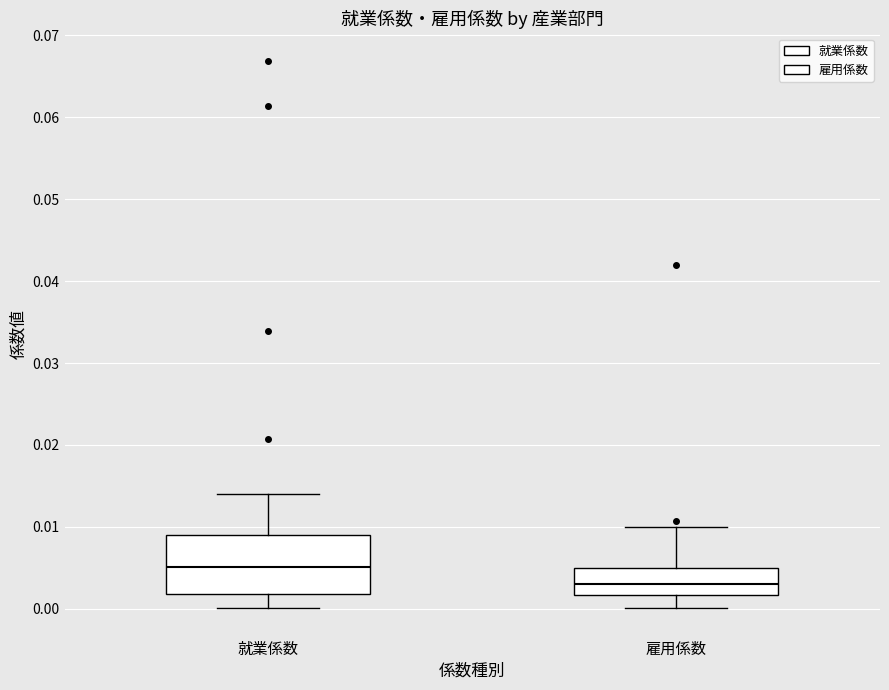

Reading left to right, read every box against the y-axis: the position of its median line, the range the box covers, and the ends of its whiskers. The values are not printed on the chart, so give them approximately, as read against the axis.

就業係数: median 0.005, box 0.002 to 0.009, whiskers 0.000 to 0.014
雇用係数: median 0.003, box 0.002 to 0.005, whiskers 0.000 to 0.010